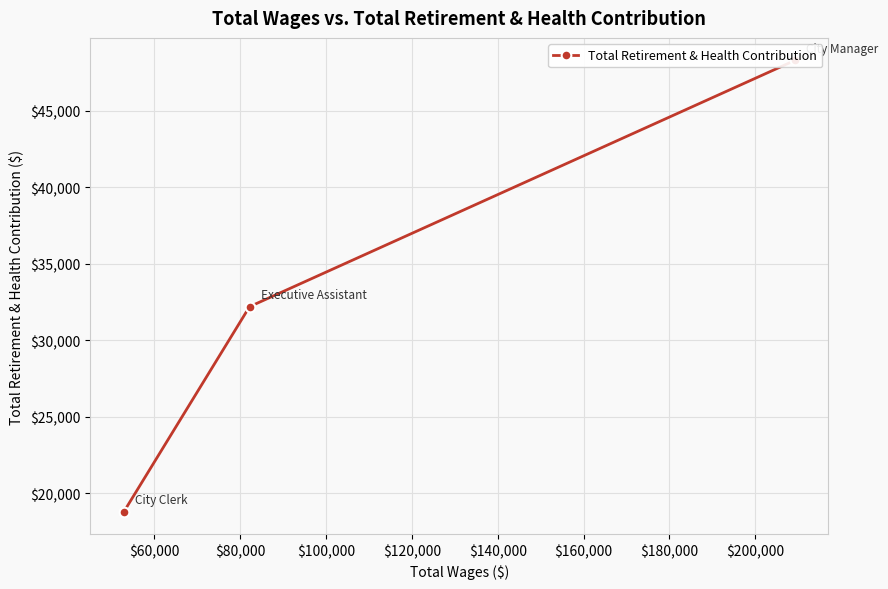

What is the difference between the maximum and second lowest values?

16079